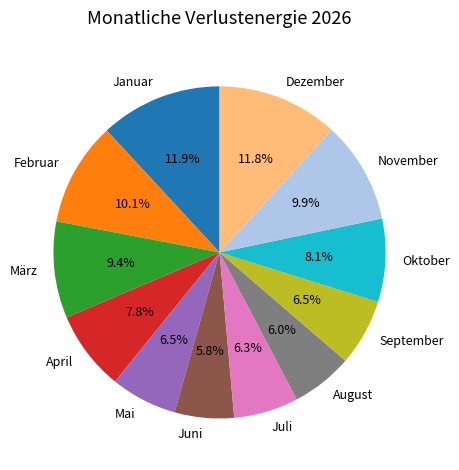

What is the total percentage of April and Juli?

14.1%